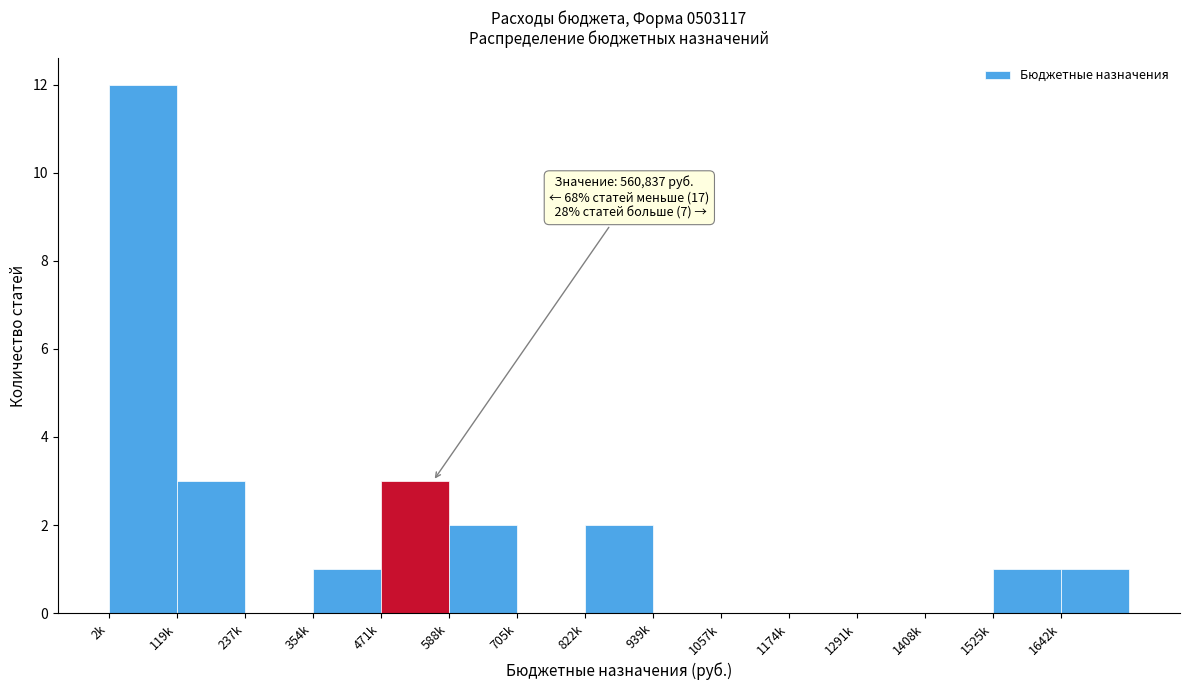

Reading right to left, extract all data points from this chart.

1642k=1	1525k=1	1408k=0	1291k=0	1174k=0	1057k=0	939k=0	822k=2	705k=0	588k=2	471k=3	354k=1	237k=0	119k=3	2k=12